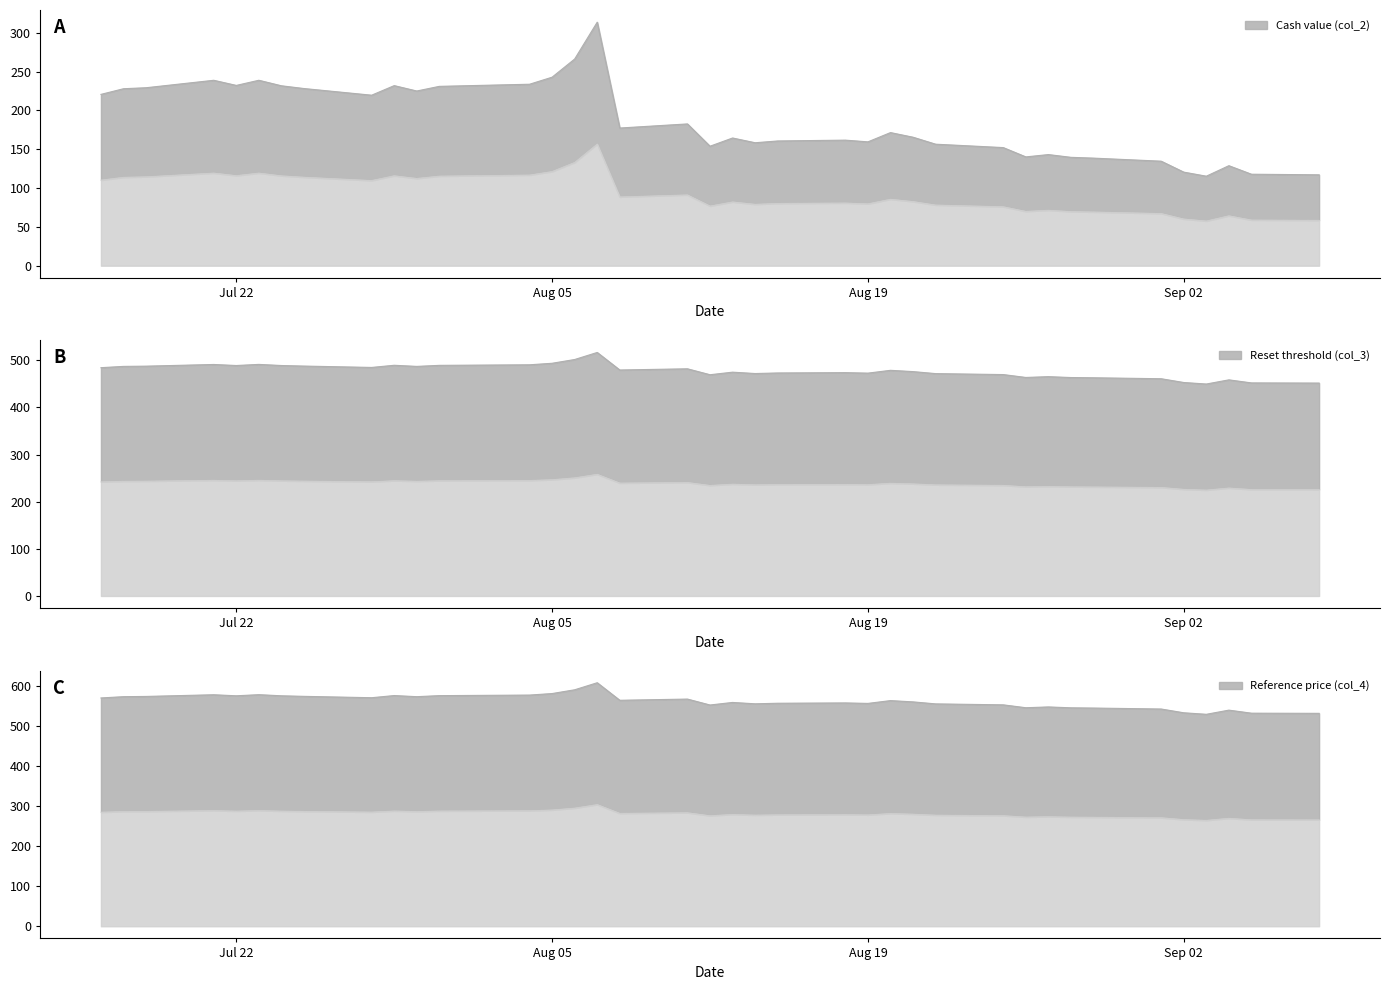

Which has a higher value, 12 or 18?

12